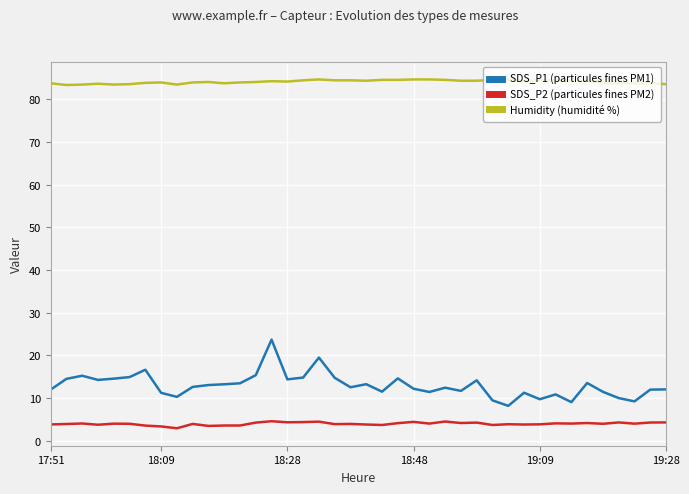

What is the difference between the maximum and minimum values in the SDS_P1 (particules fines PM1) series?

15.5